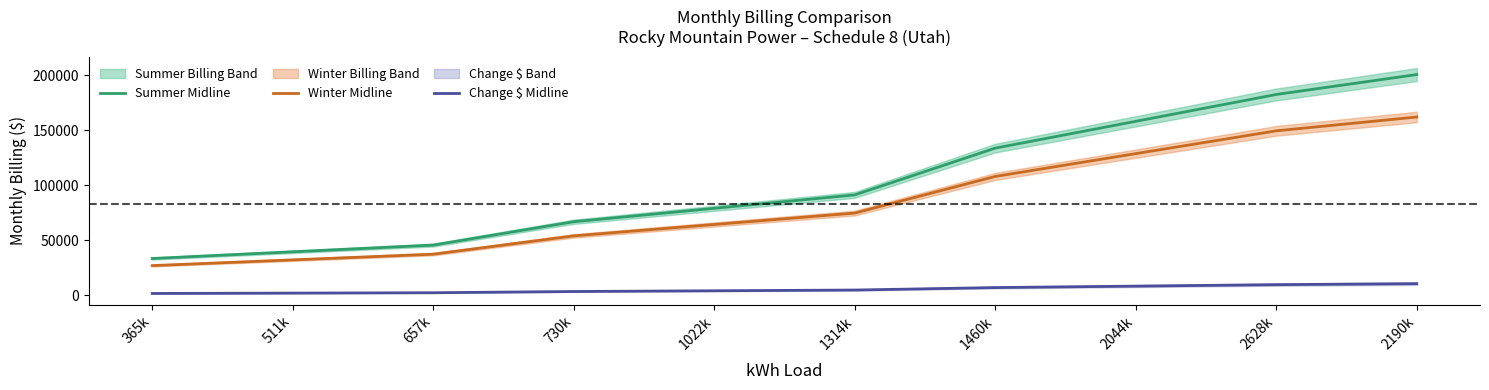

Which series changed the most between 365k and 1460k?

Summer Midline